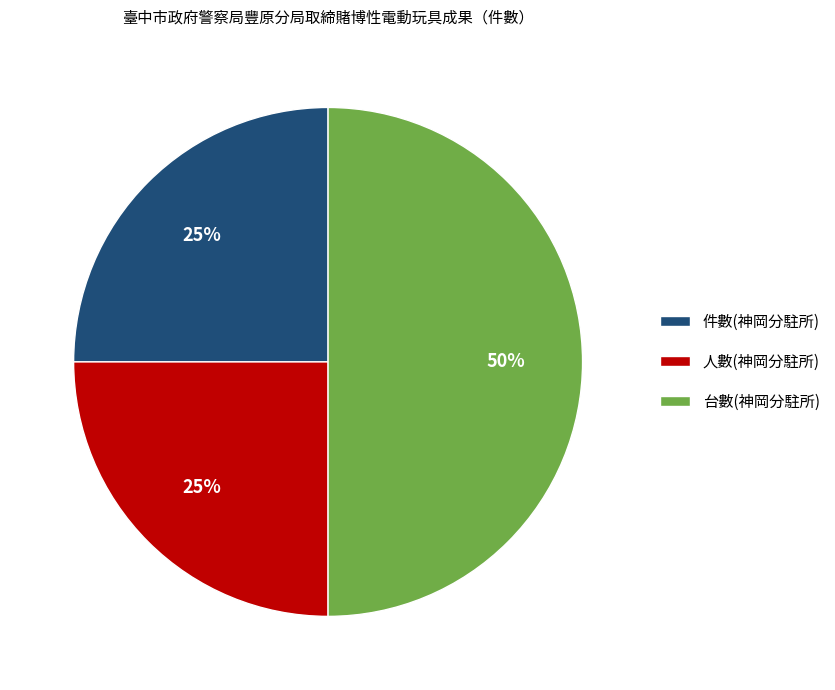

Which slice is the largest?

台數(神岡分駐所)